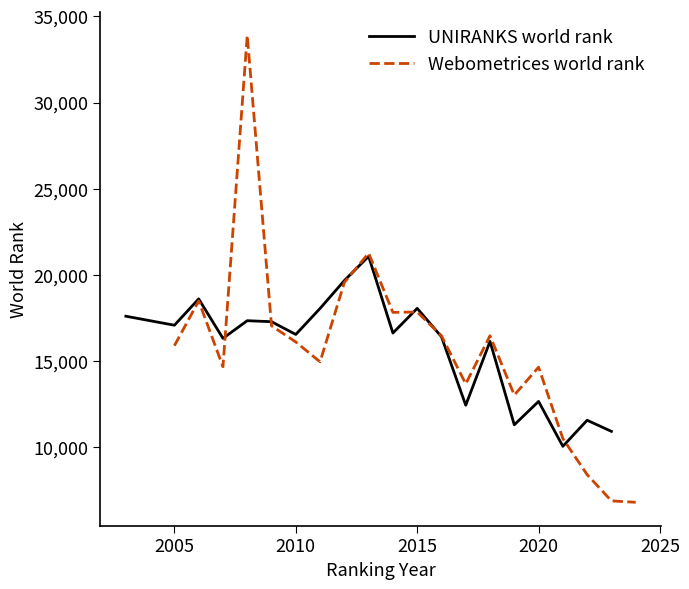

Is it true that UNIRANKS world rank equals 18041 at 2015?

True